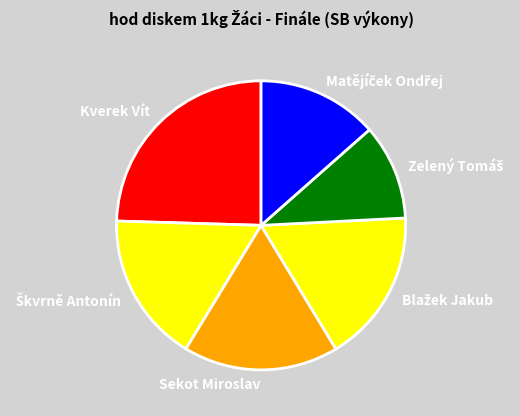

The Sekot Miroslav slice represents 17% of the pie. True or false?

True